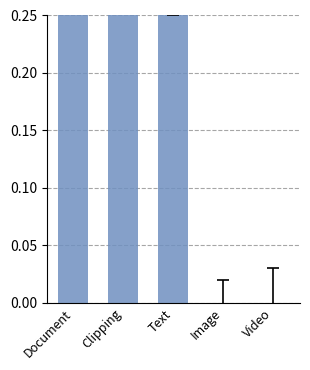

What is the sum of the values at Document and Video?

1.0